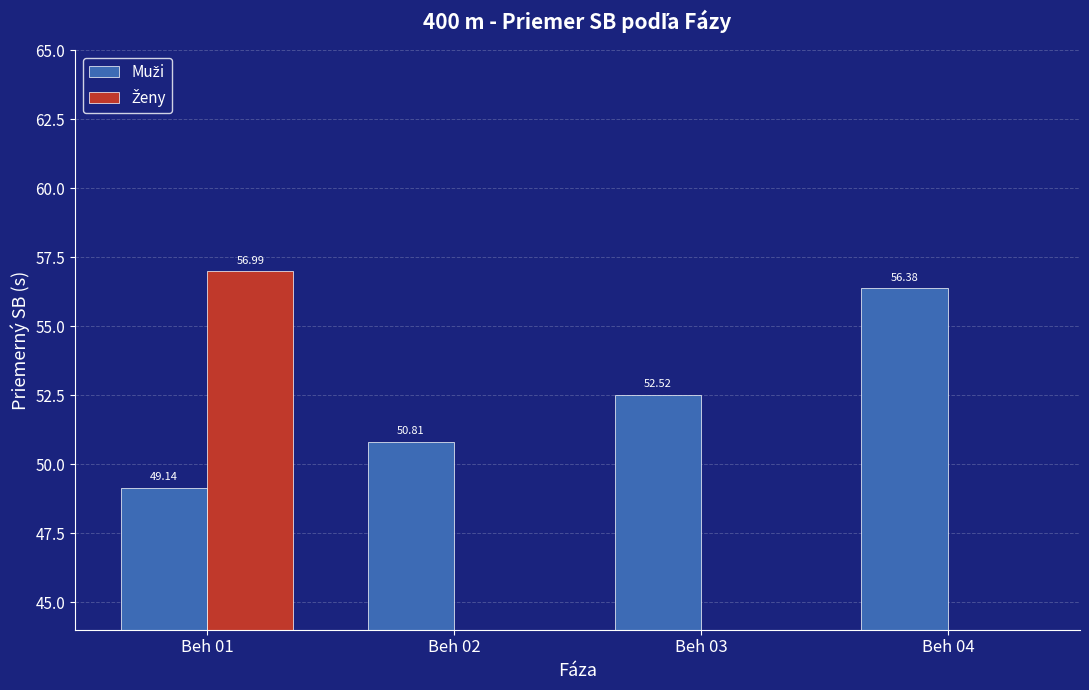

Which series has the widest spread of values?

Ženy